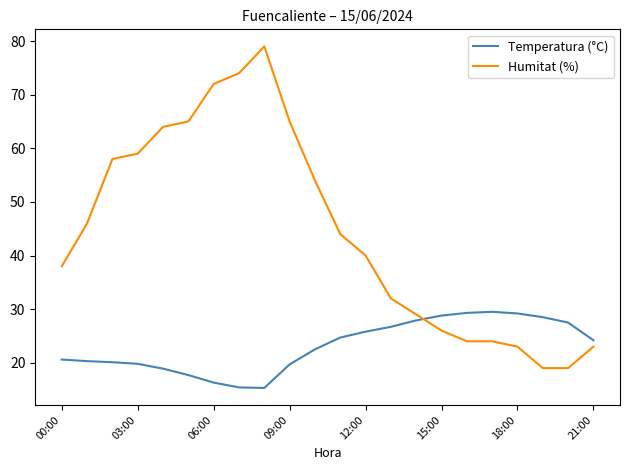

What is the difference between the maximum and minimum values in the Temperatura (°C) series?

14.2